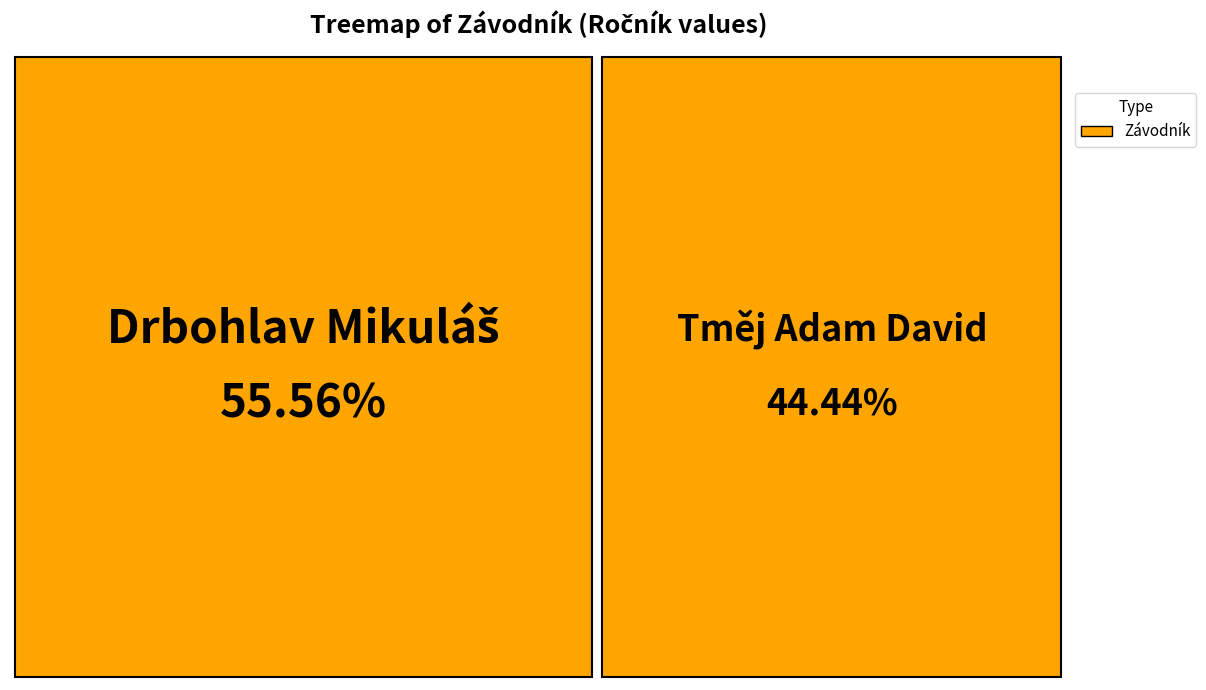

Which has a higher value, Tměj Adam David or Drbohlav Mikuláš?

Drbohlav Mikuláš